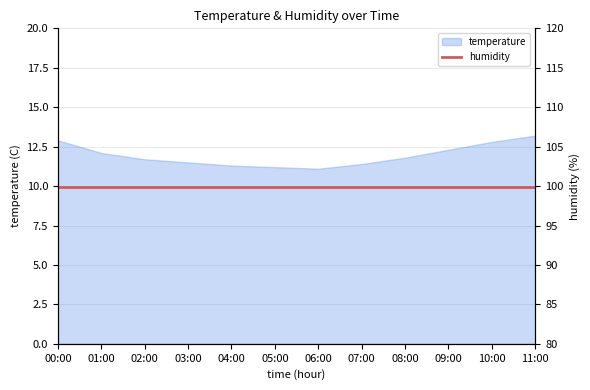

What is the sum of all values?

143.3